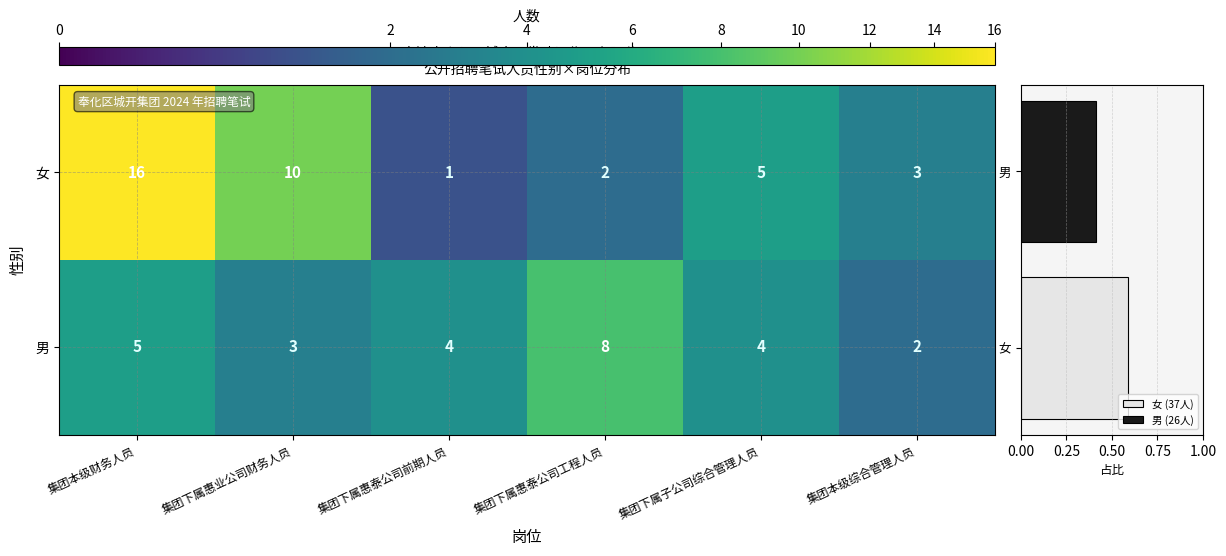

The 男 series shows 3 at 集团下属惠业公司财务人员. True or false?

True